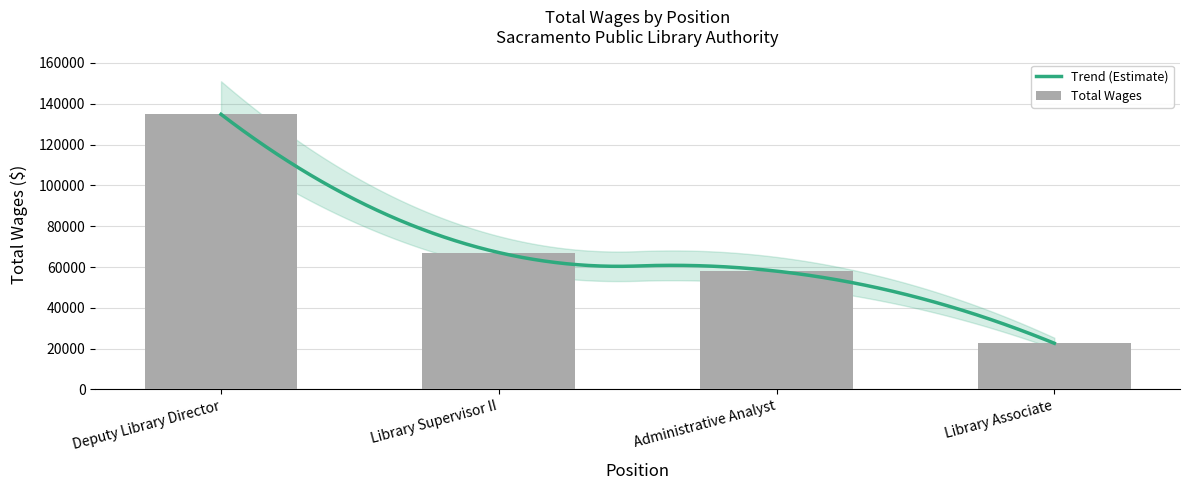

What is the average value?

70632